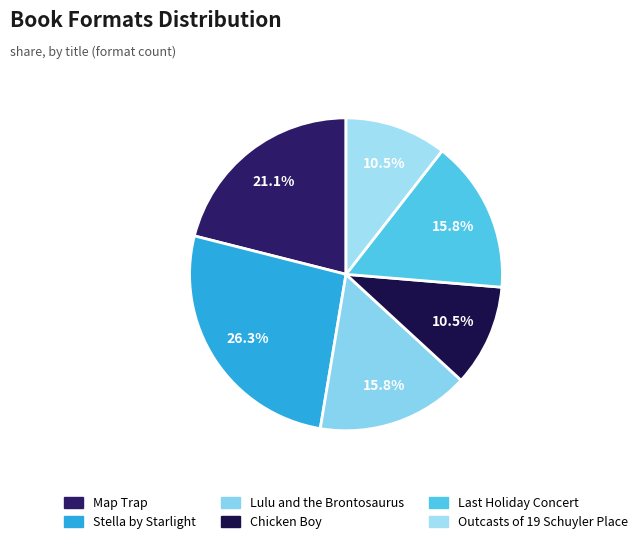

The Map Trap slice represents 21% of the pie. True or false?

True